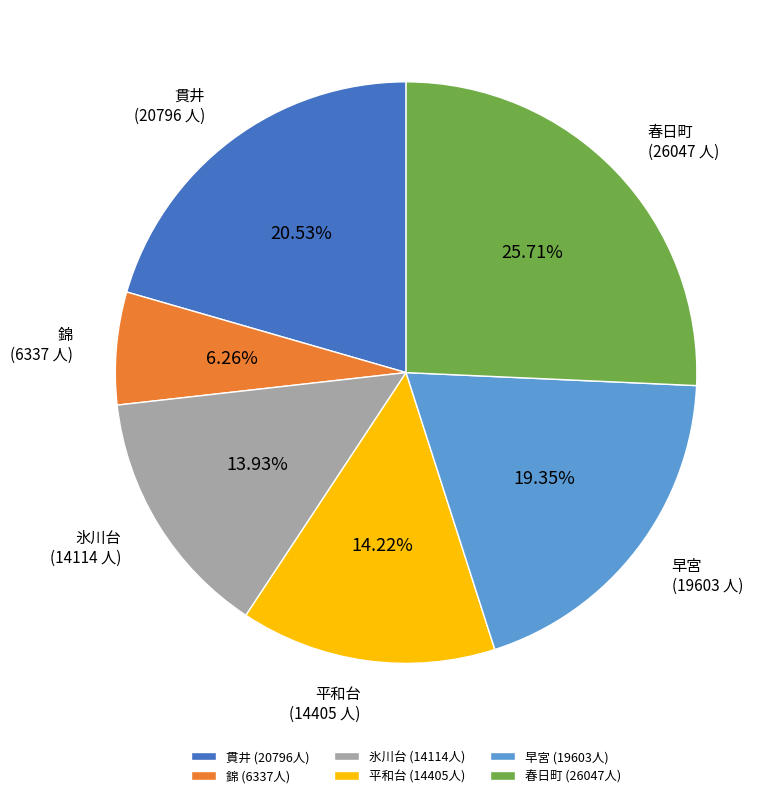

How many segments does this pie chart have?

6